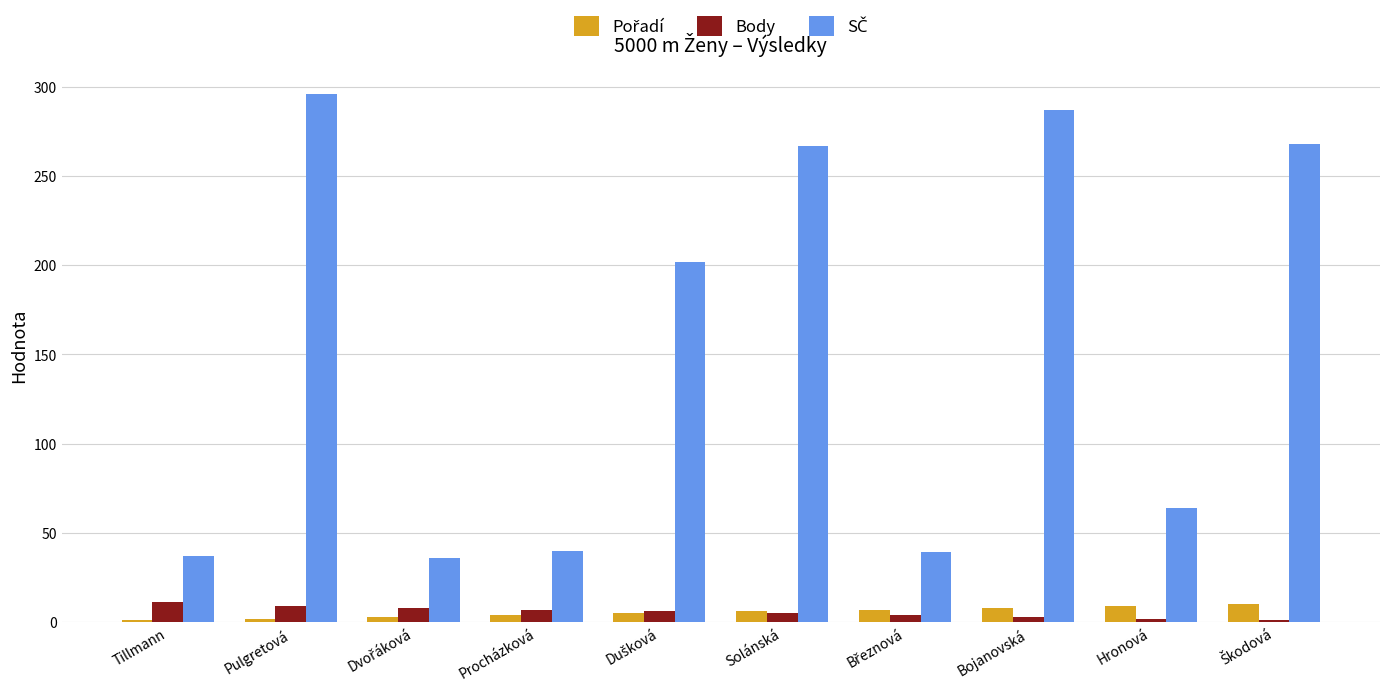

What is the average value of the Body series?

6